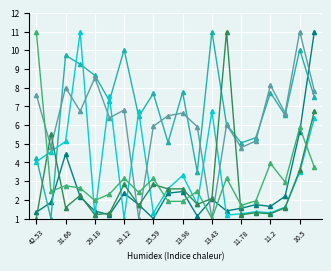

What is the smallest value displayed?

1.0